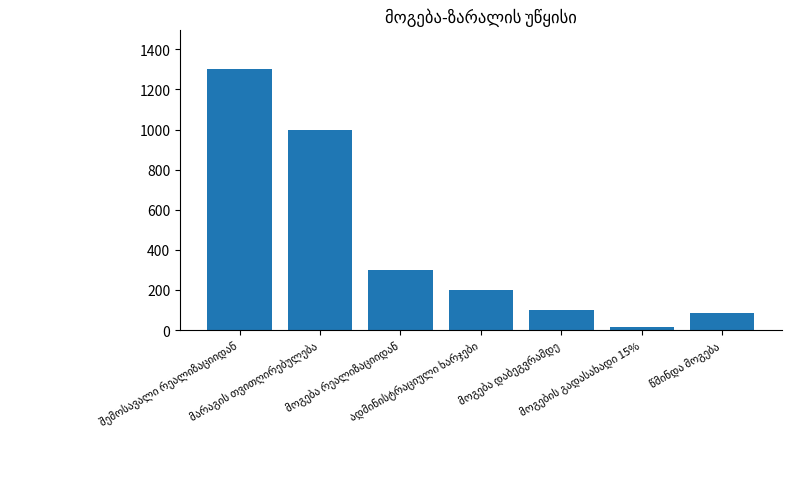

What is the sum of all values?

3000